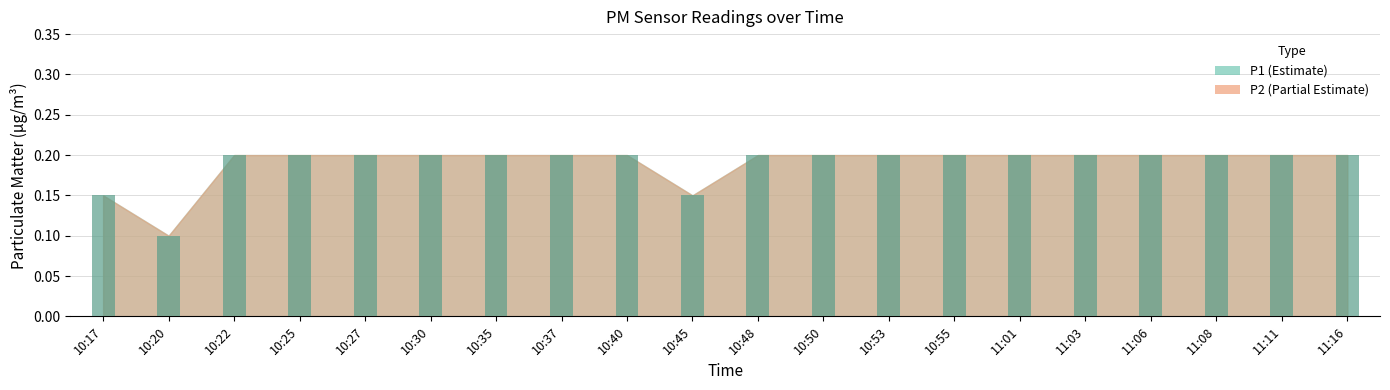

What is the label of the 14th bar from the right?

10:35